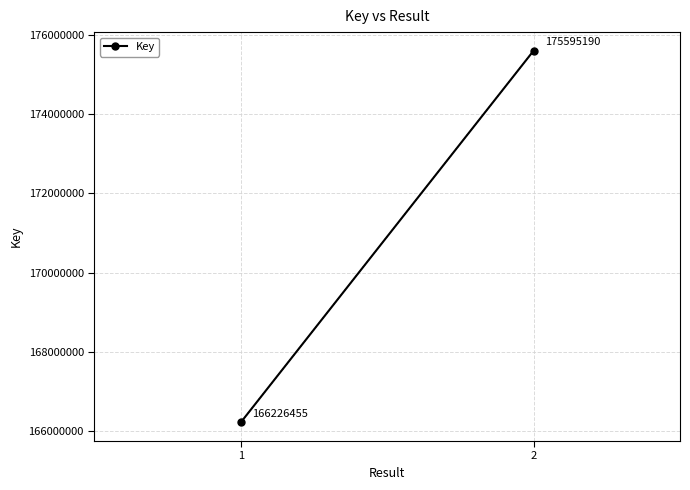

How many values are between 166226455 and 175595190?

2